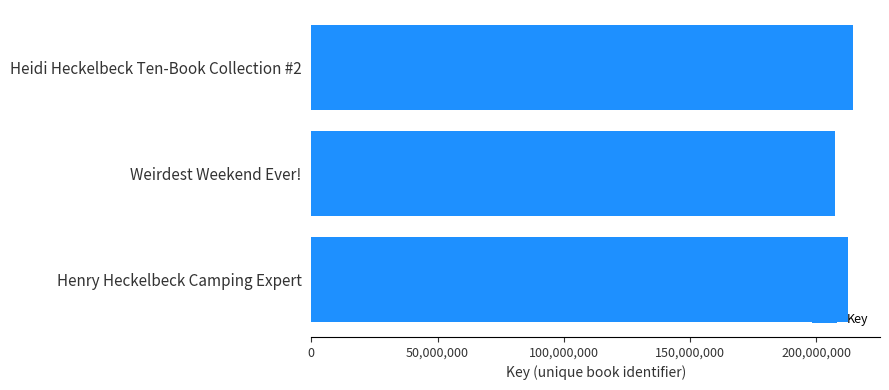

How many values are between 207420540 and 214623196?

3